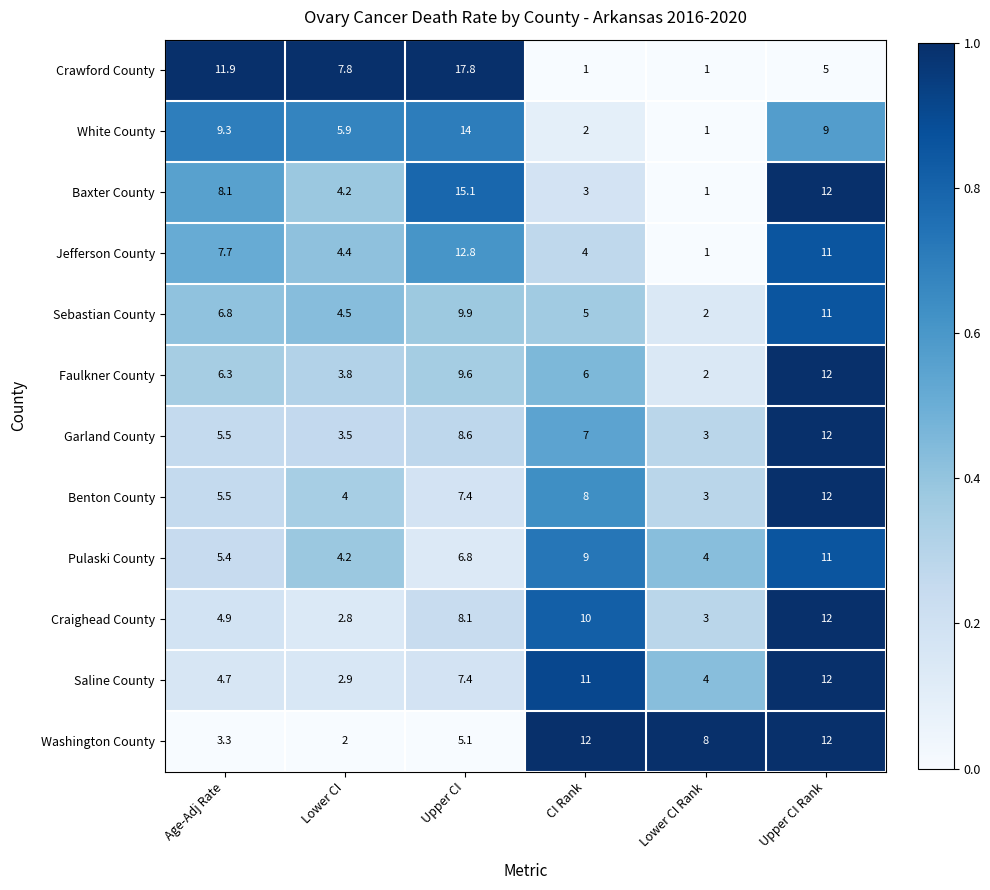

Where is Faulkner County nearest to the value 7?

Age-Adj Rate